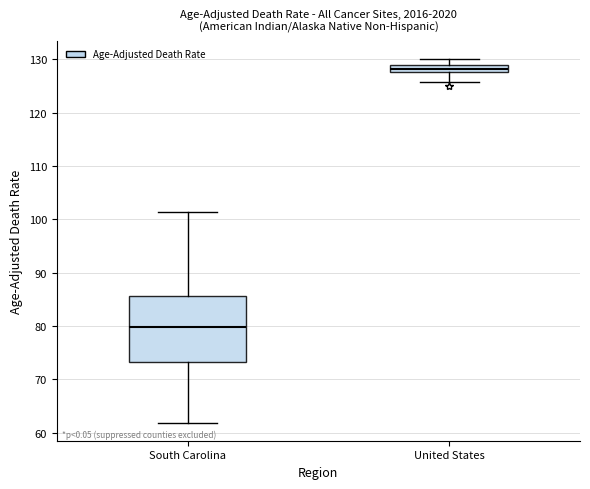

Which box is the tallest, from its lower edge to its upper edge?

South Carolina